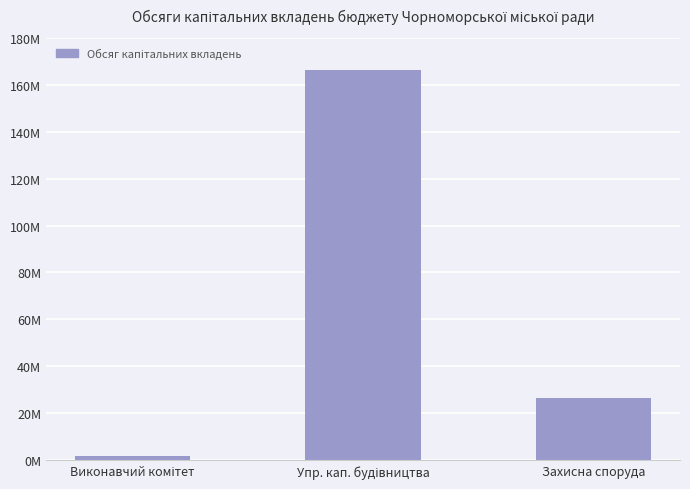

Which category has the highest value across all series?

Упр. кап. будівництва